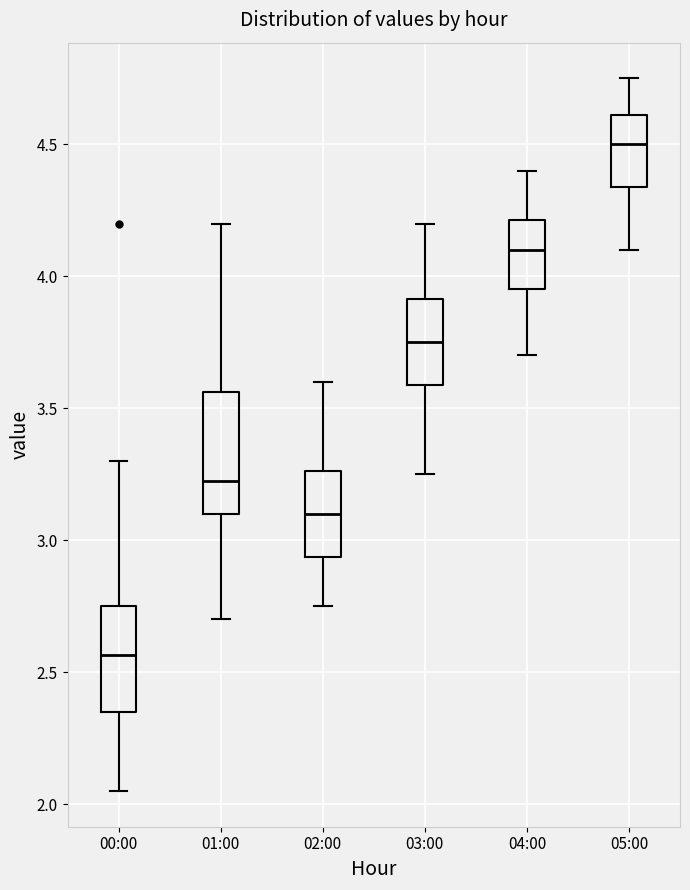

Which box has the lowest median line?

00:00